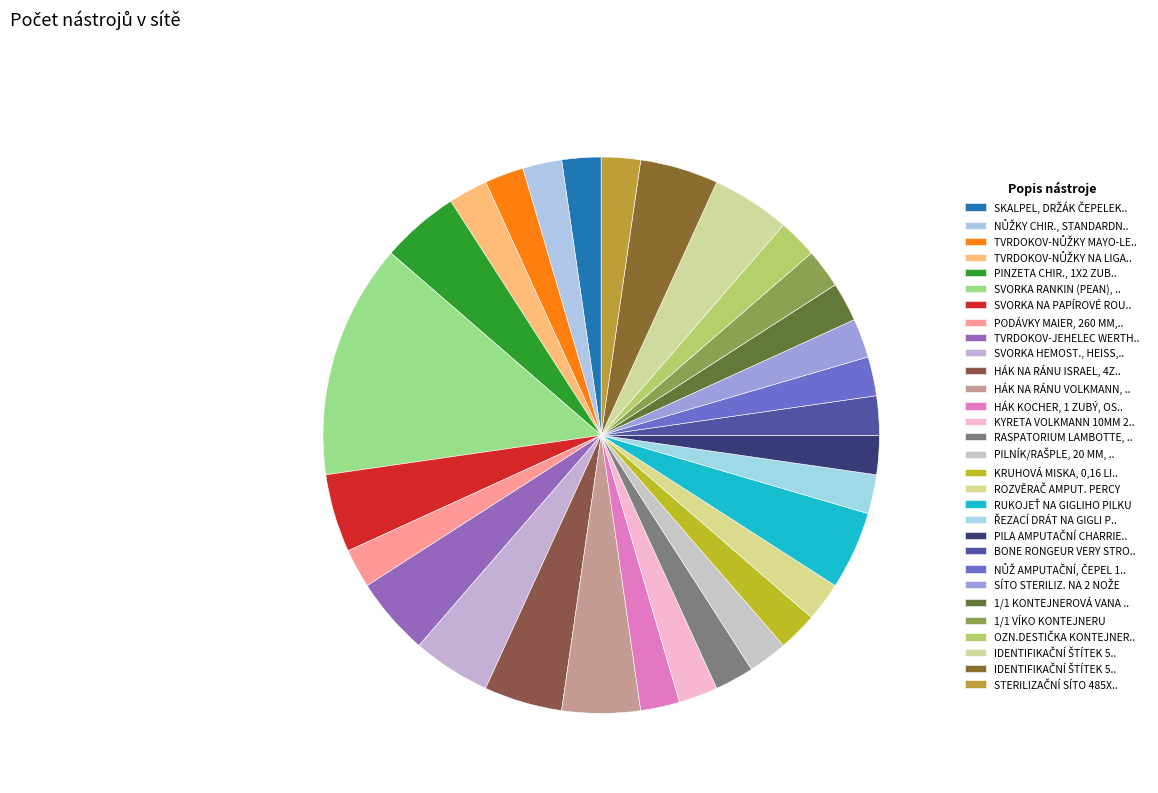

Count the number of slices in the pie.

30